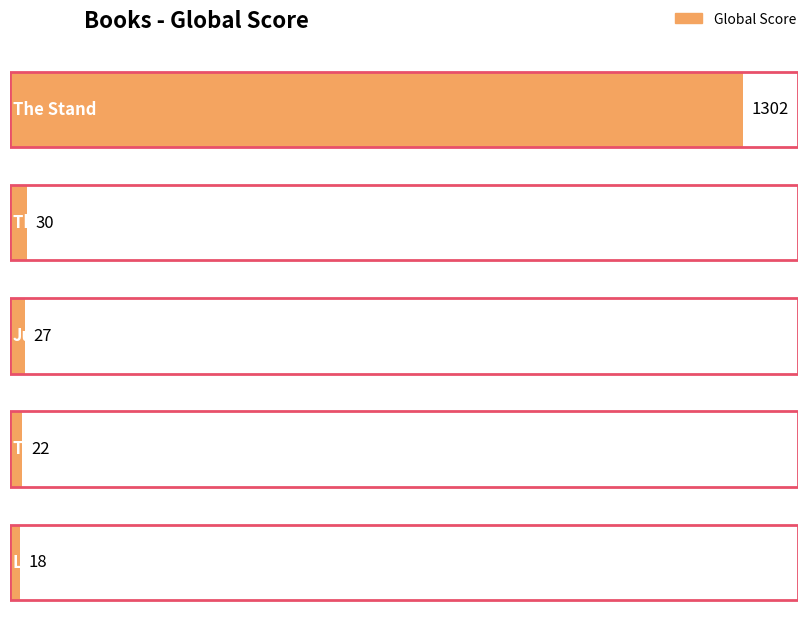

What is the label of the 4th bar from the left?

The Devil All The Time